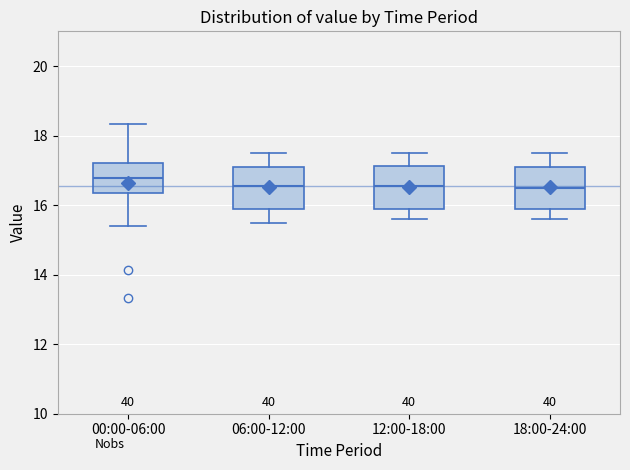

Reading left to right, read every box against the y-axis: the position of its median line, the range the box covers, and the ends of its whiskers. The values are not printed on the chart, so give them approximately, as read against the axis.

00:00-06:00: median 16.8, box 16.4 to 17.2, whiskers 15.4 to 18.4
06:00-12:00: median 16.6, box 16.0 to 17.2, whiskers 15.6 to 17.6
12:00-18:00: median 16.6, box 15.8 to 17.2, whiskers 15.6 to 17.6
18:00-24:00: median 16.6, box 15.8 to 17.2, whiskers 15.6 to 17.6